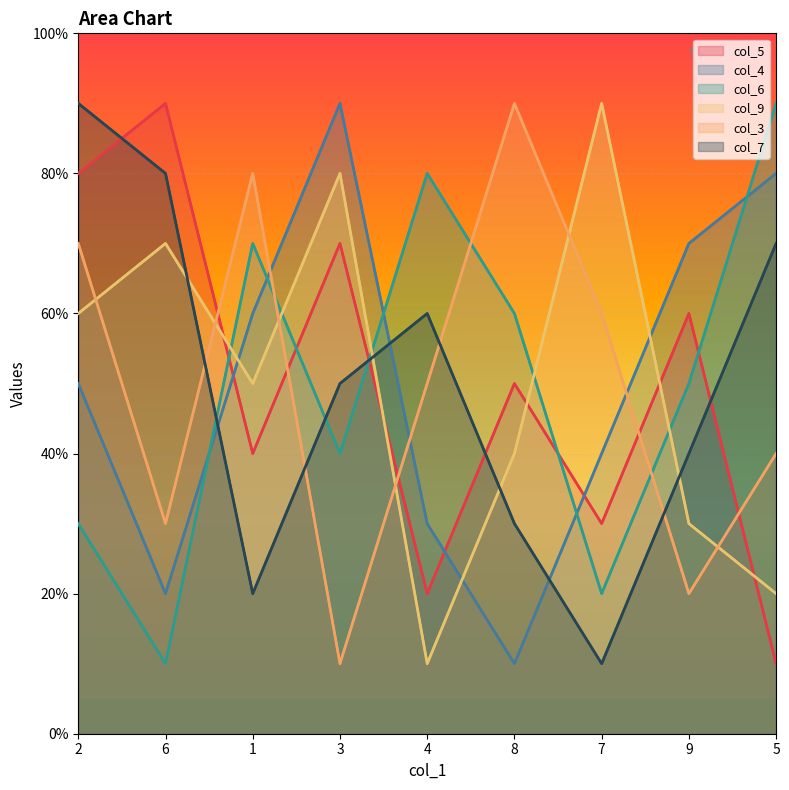

What is the total value across all series at 1?

32